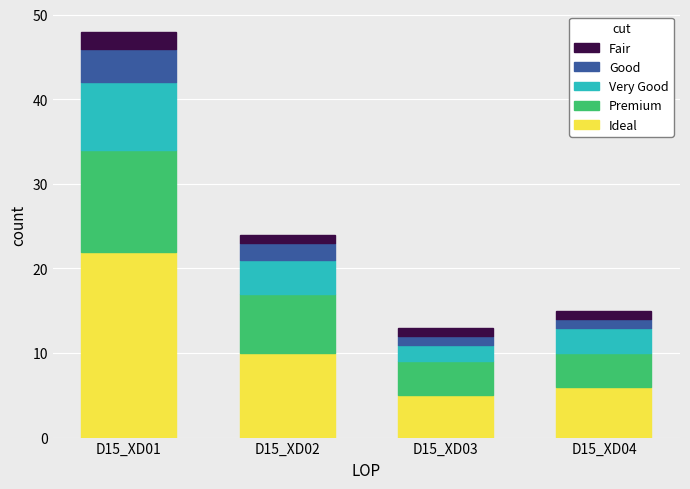

At which label is Ideal closest to 13?

D15_XD02